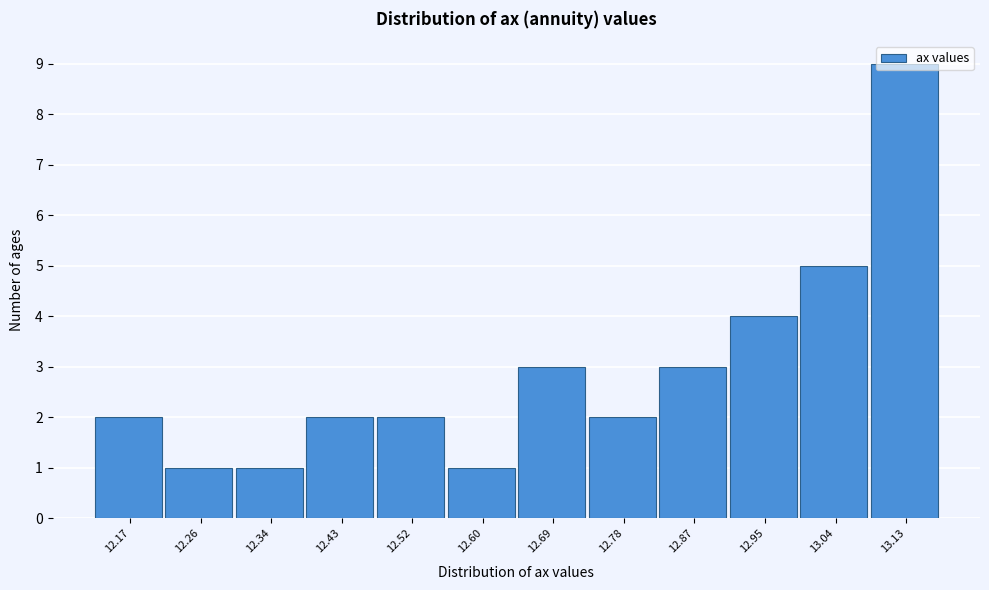

Is it true that the value at 12.87 is 3?

True